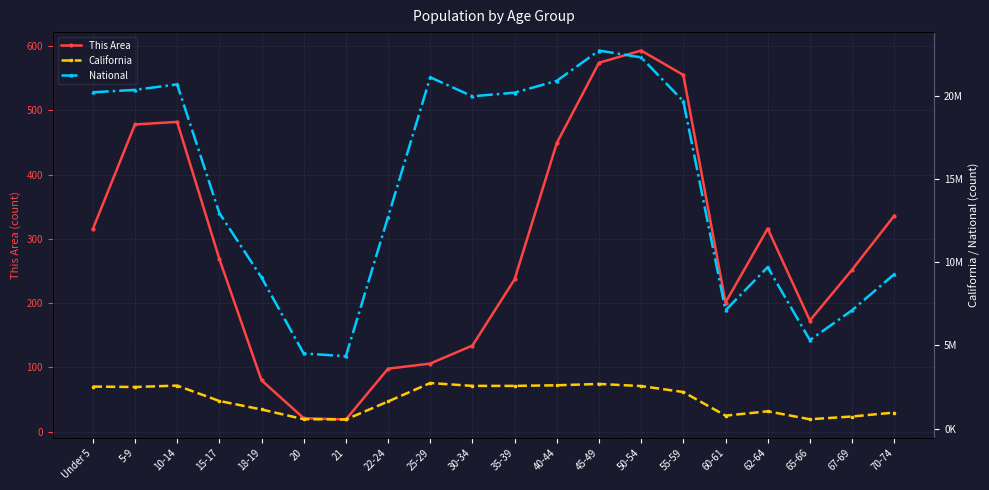

Reading left to right, transcribe all the data shown in this chart.

This Area: 315	478	482	269	80	21	19	98	106	134	237	449	574	593	555	201	316	173	252	336
California: 2531333	2505839	2590930	1666938	1157002	573642	555775	1636532	2744409	2573468	2573579	2609131	2689819	2562552	2204296	786276	1045921	568817	734741	971778
National: 20201362	20348657	20677194	12954254	9086089	4519129	4354294	12712576	21101849	19962099	20179642	20890964	22708591	22298125	19664805	7113727	9704197	5319902	7115361	9278166